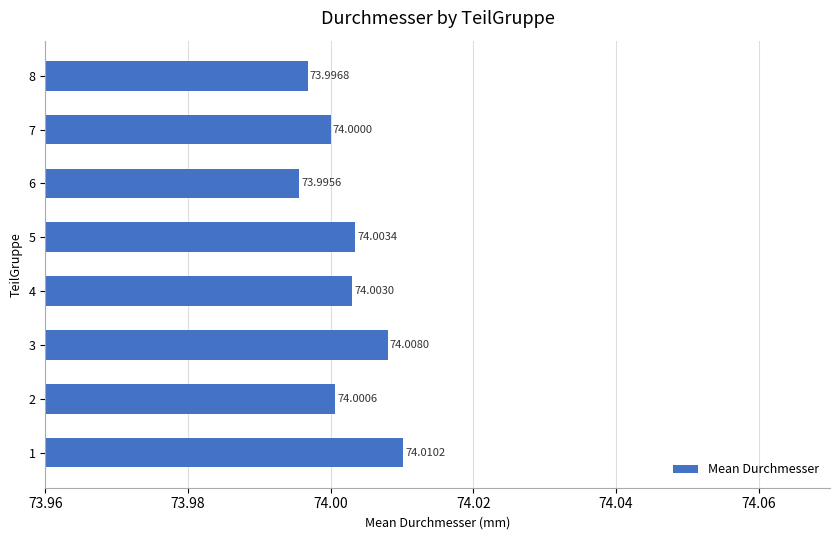

Rank the categories by value from highest to lowest.

1, 3, 5, 4, 2, 7, 8, 6